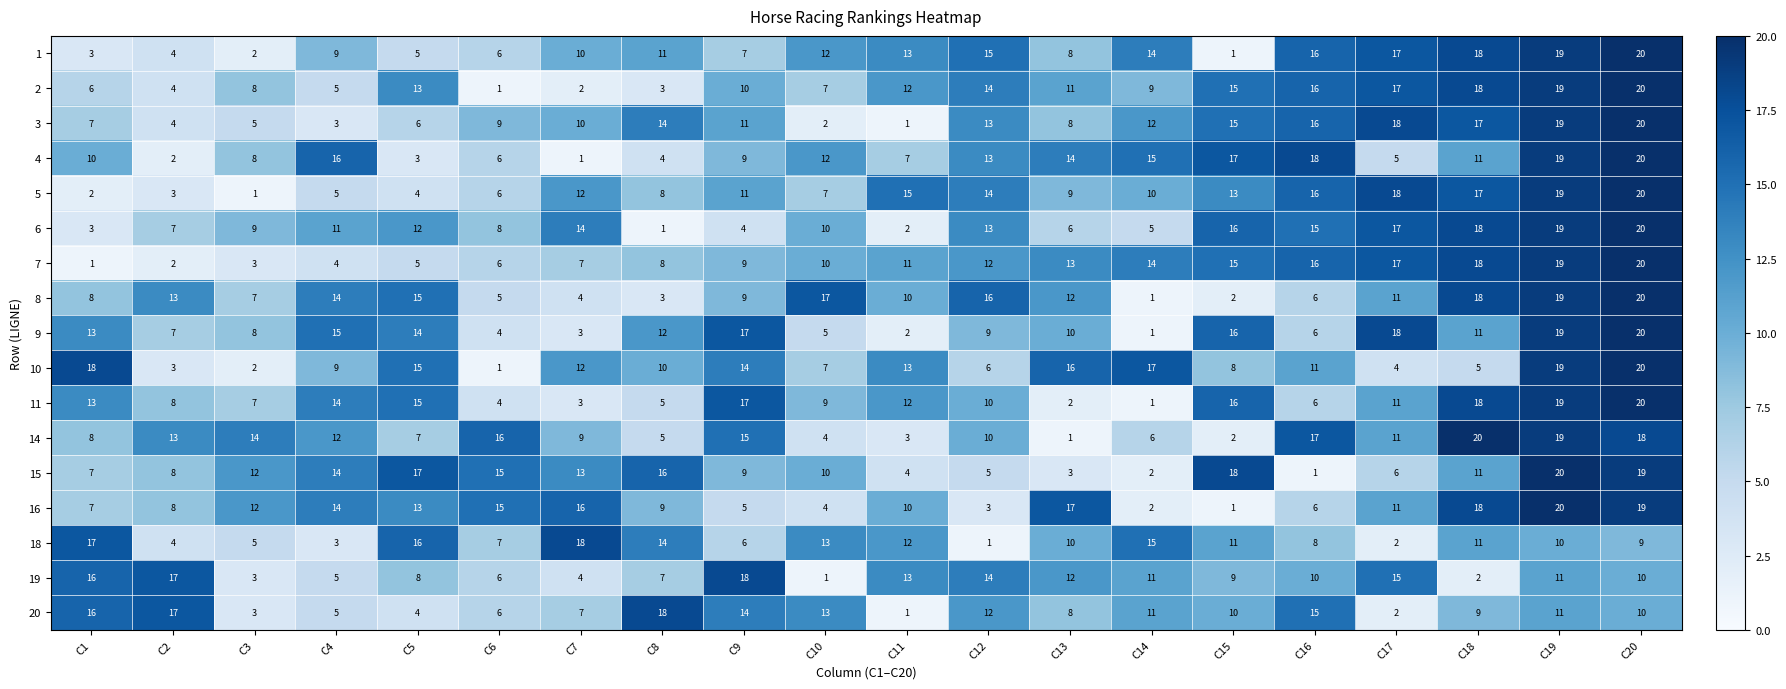

Read the 6 value at C2, to the nearest 5.

5